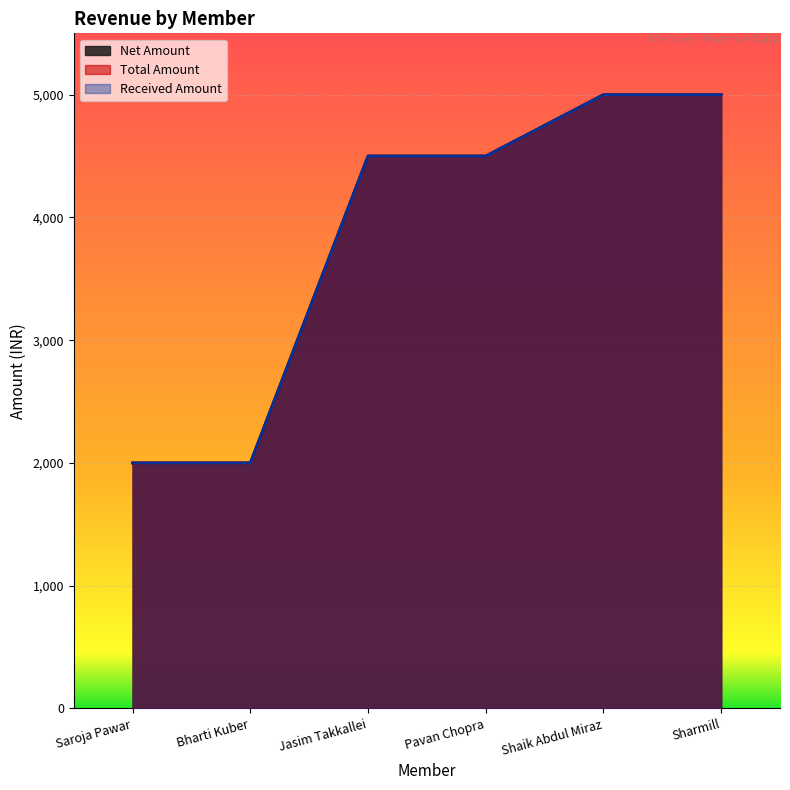

Which category has the highest value in the Total Amount series?

Shaik Abdul Miraz